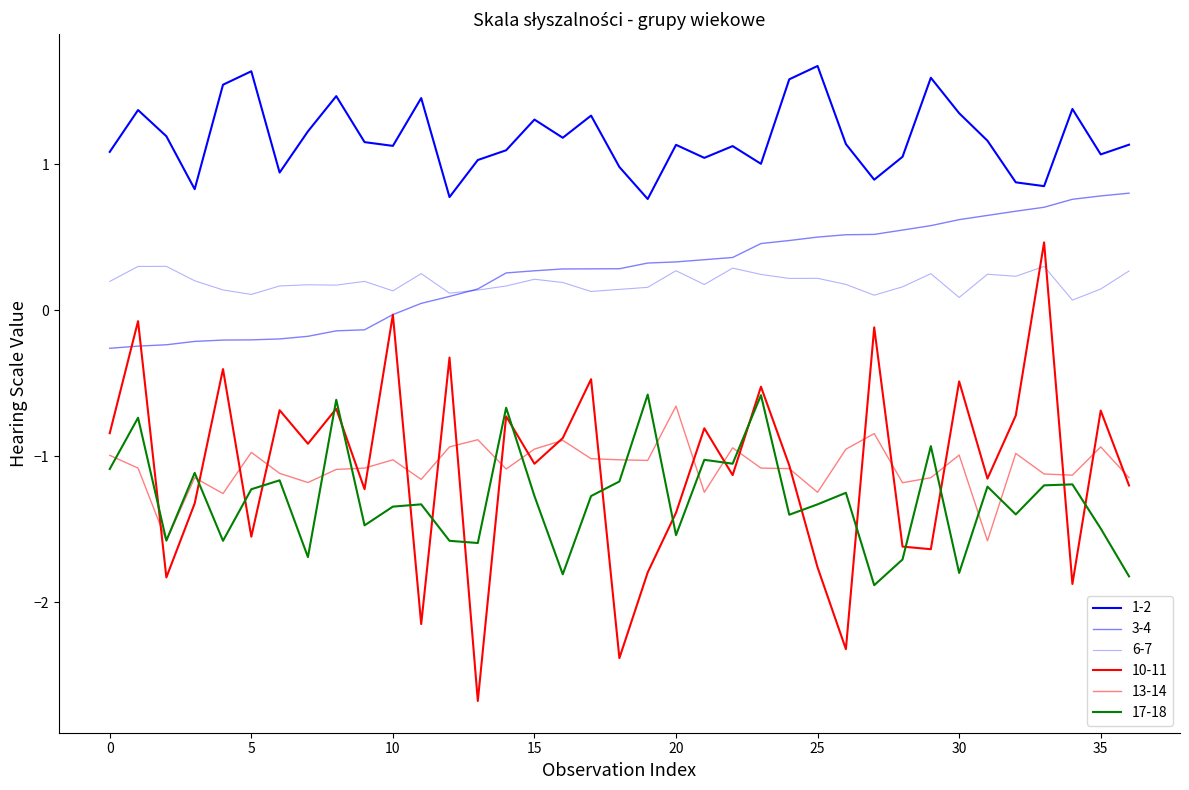

What is the average value of the 17-18 series?

-1.3